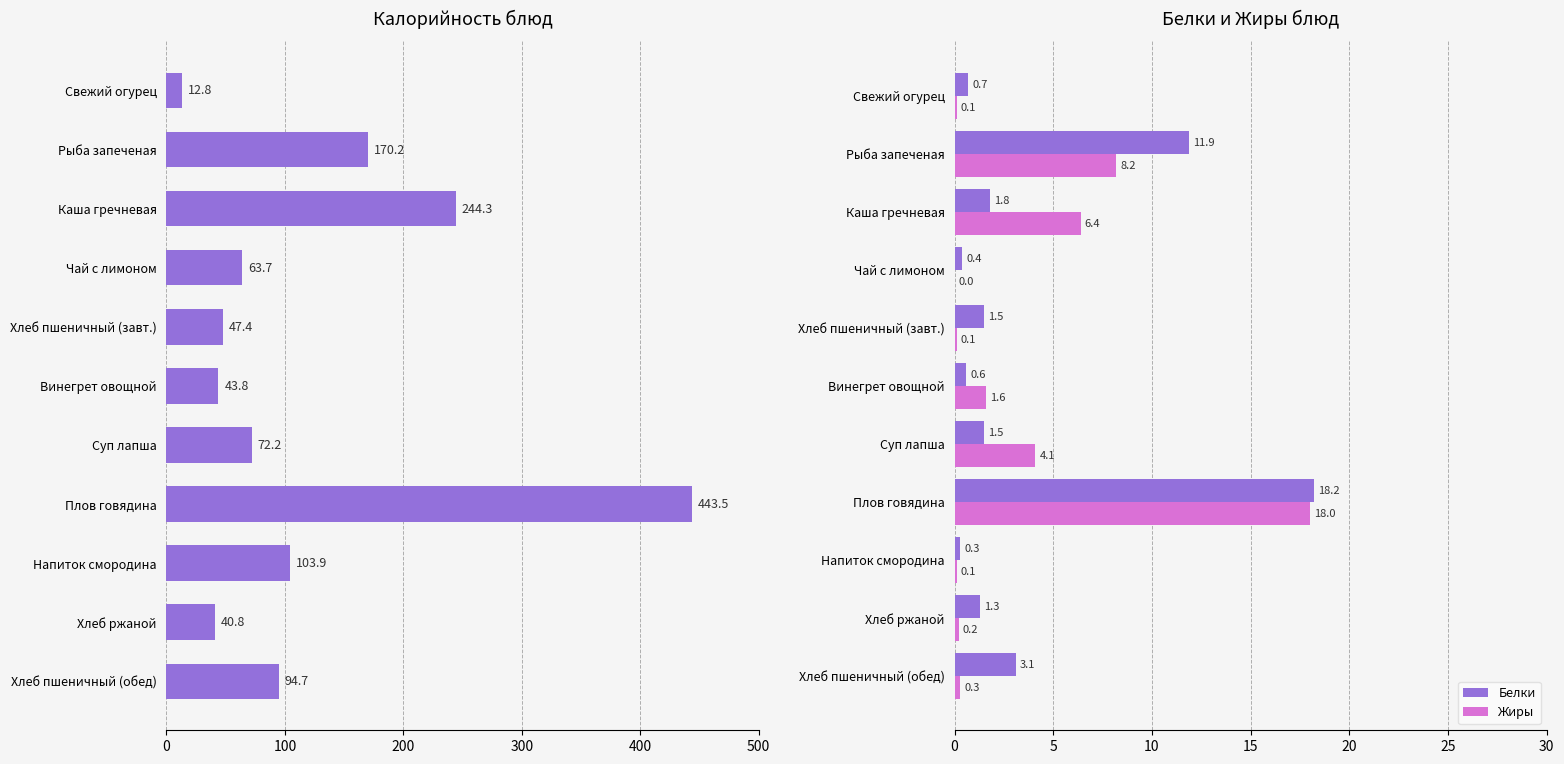

Count the number of data series in this chart.

3